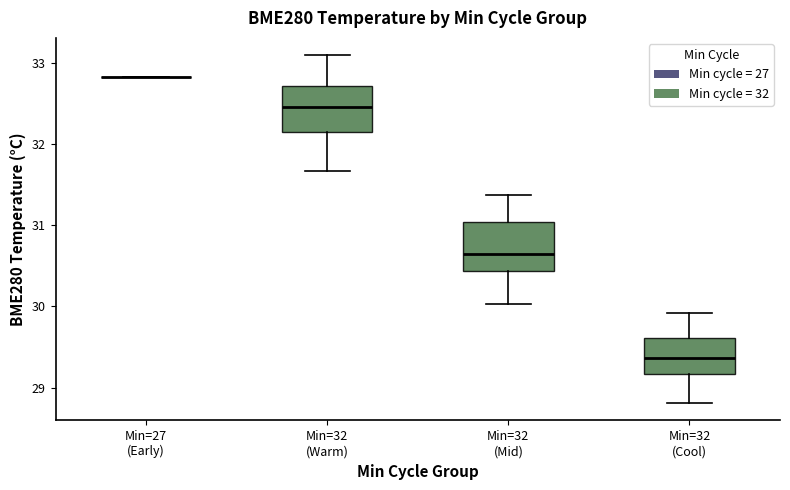

Where is the upper edge of the box for Min=32 (Cool) on the y-axis? The values are not printed on the chart, so give them approximately, as read against the axis.

29.6